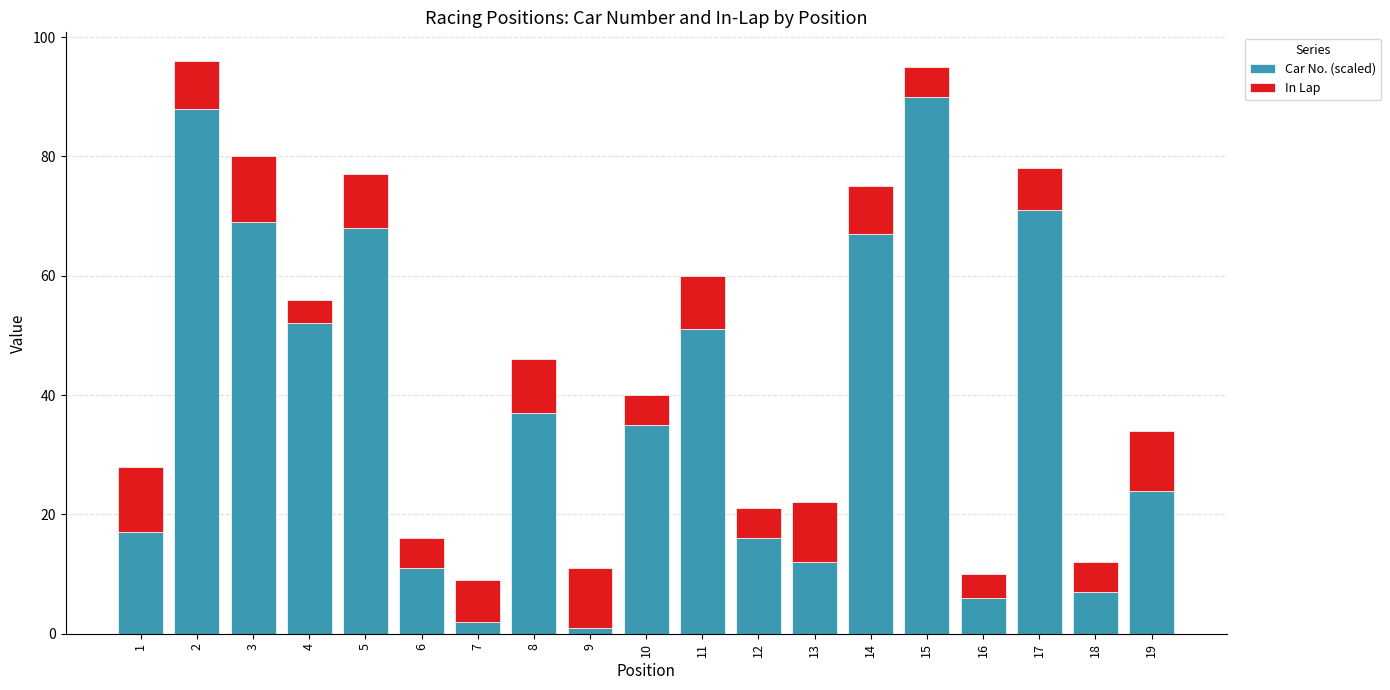

How many data points in Car No. (scaled) are less than 35?

9